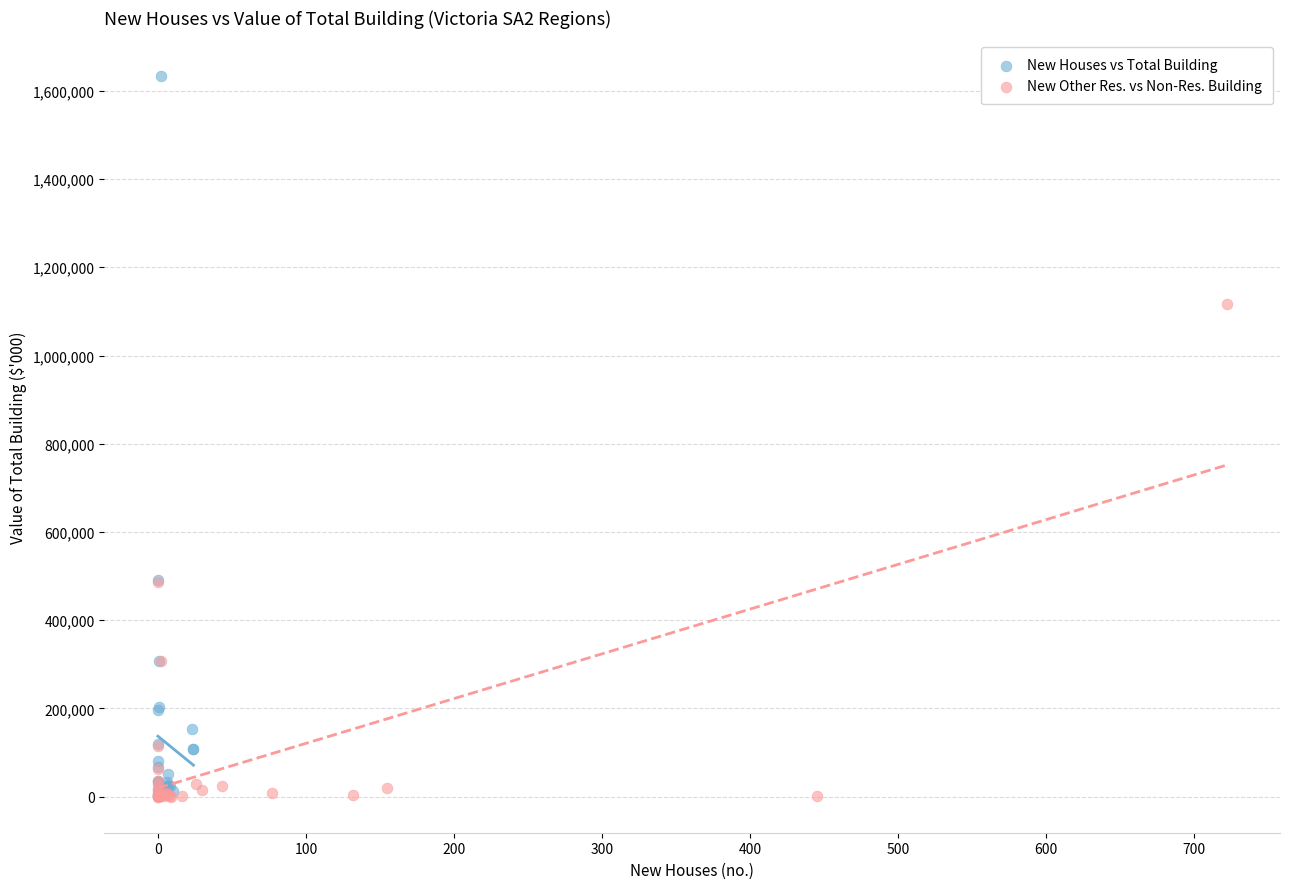

Which series contains the highest Y value?

New Houses vs Total Building